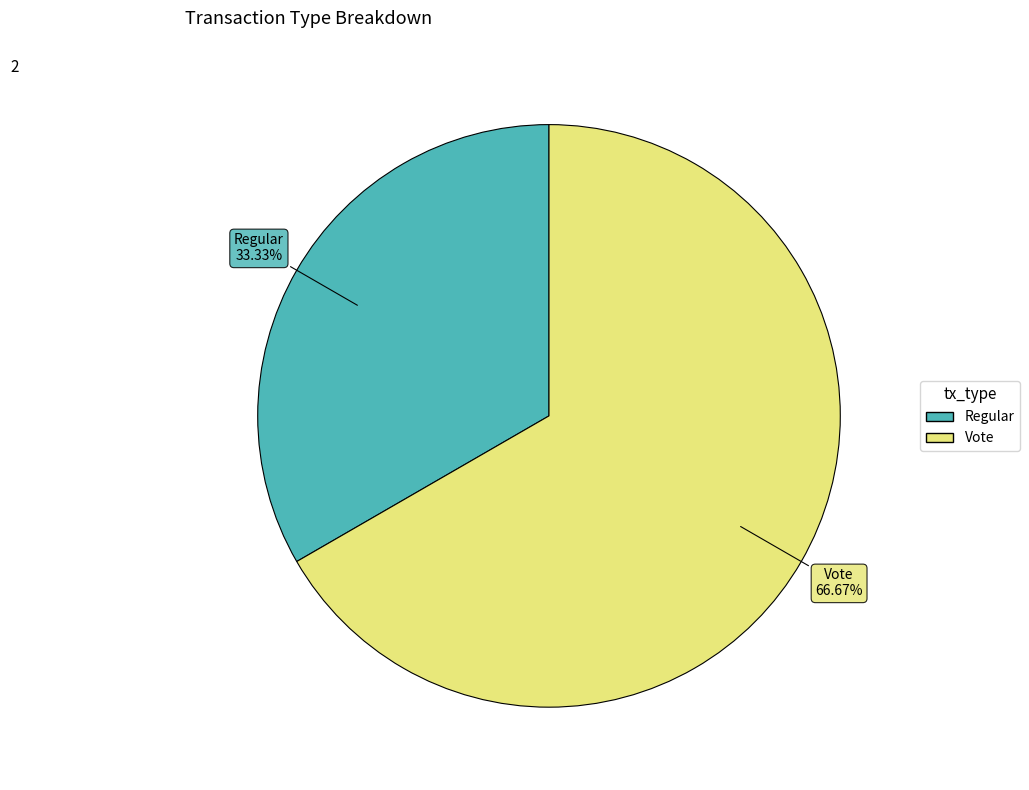

Which has a higher value, Vote or Regular?

Vote